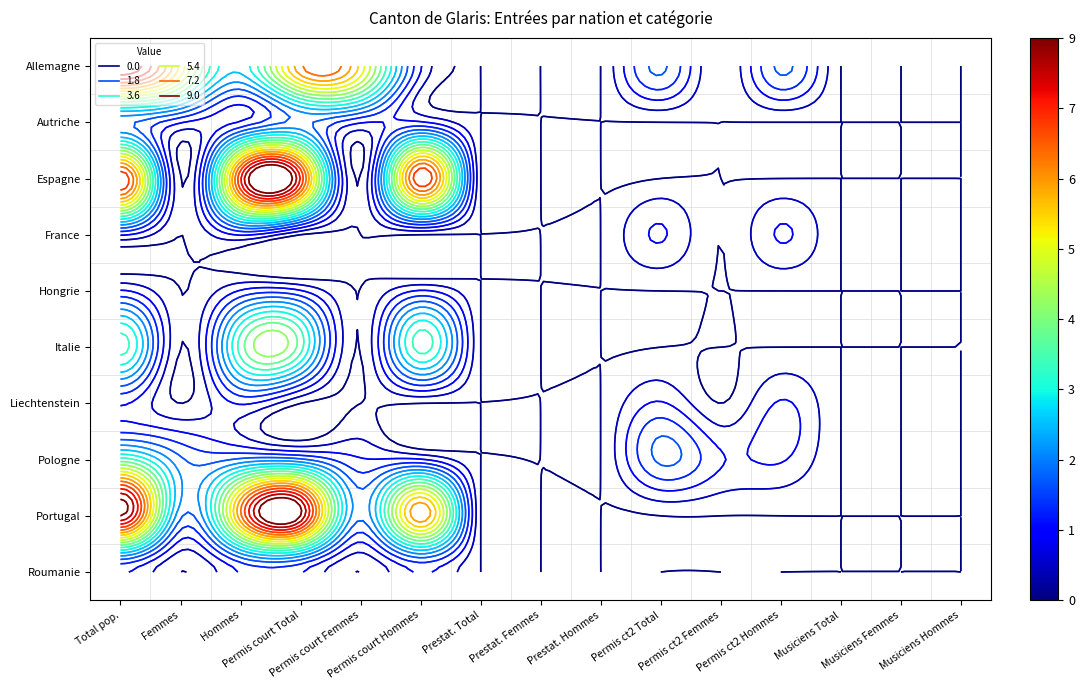

At which label does Liechtenstein reach its minimum?

Femmes